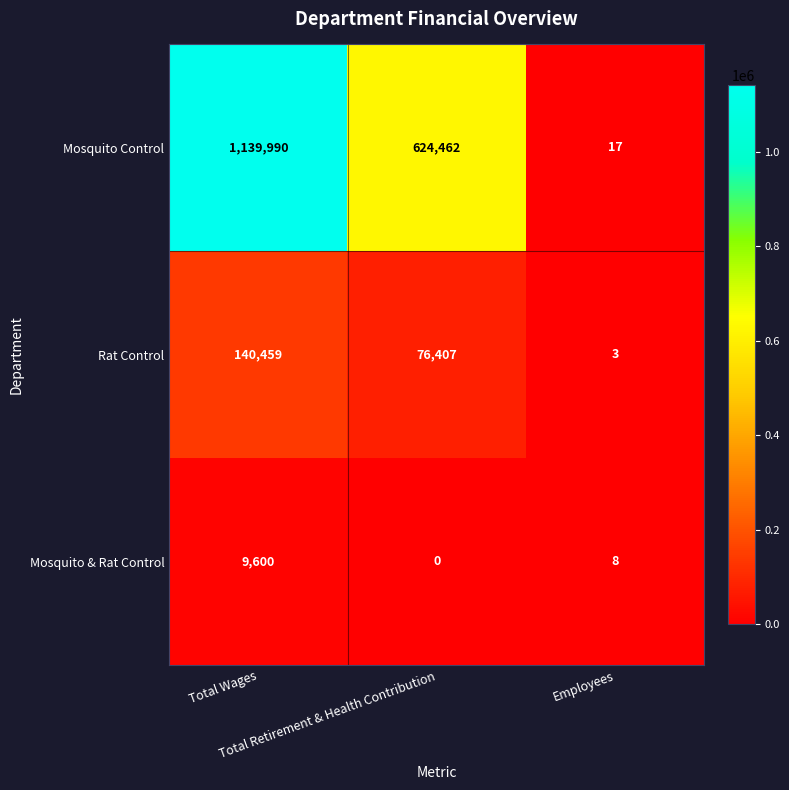

List the series in order of their peak value, lowest first.

Mosquito & Rat Control, Rat Control, Mosquito Control